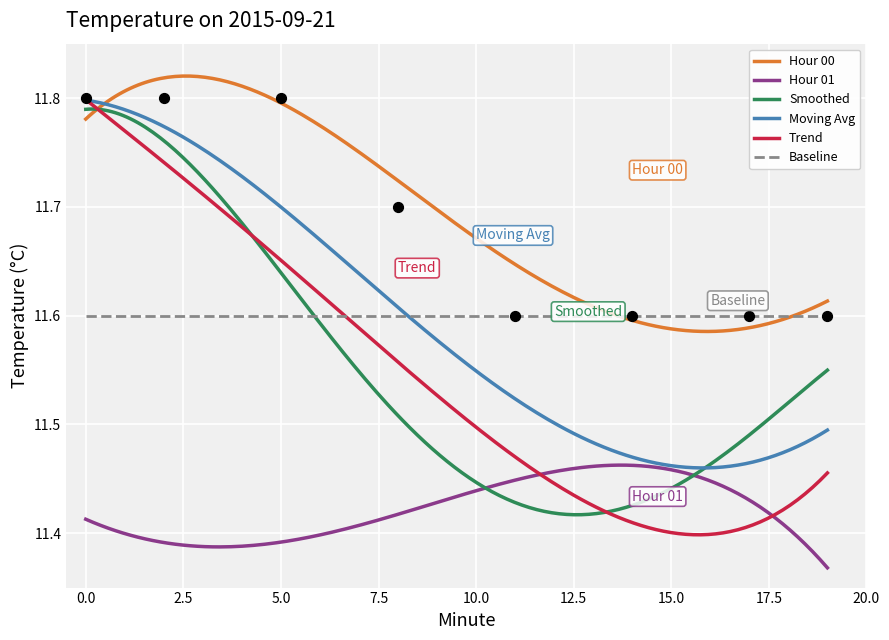

Which series contains the lowest Y value?

Hour 01